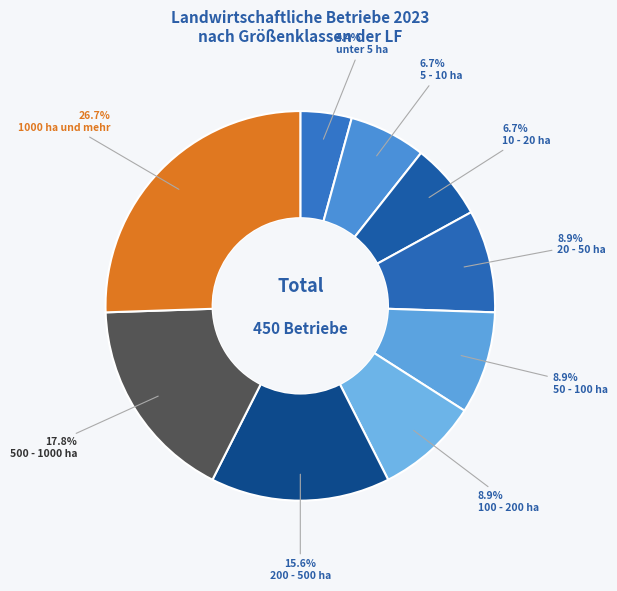

Does 1000 ha und mehr represent more than half of the total?

No